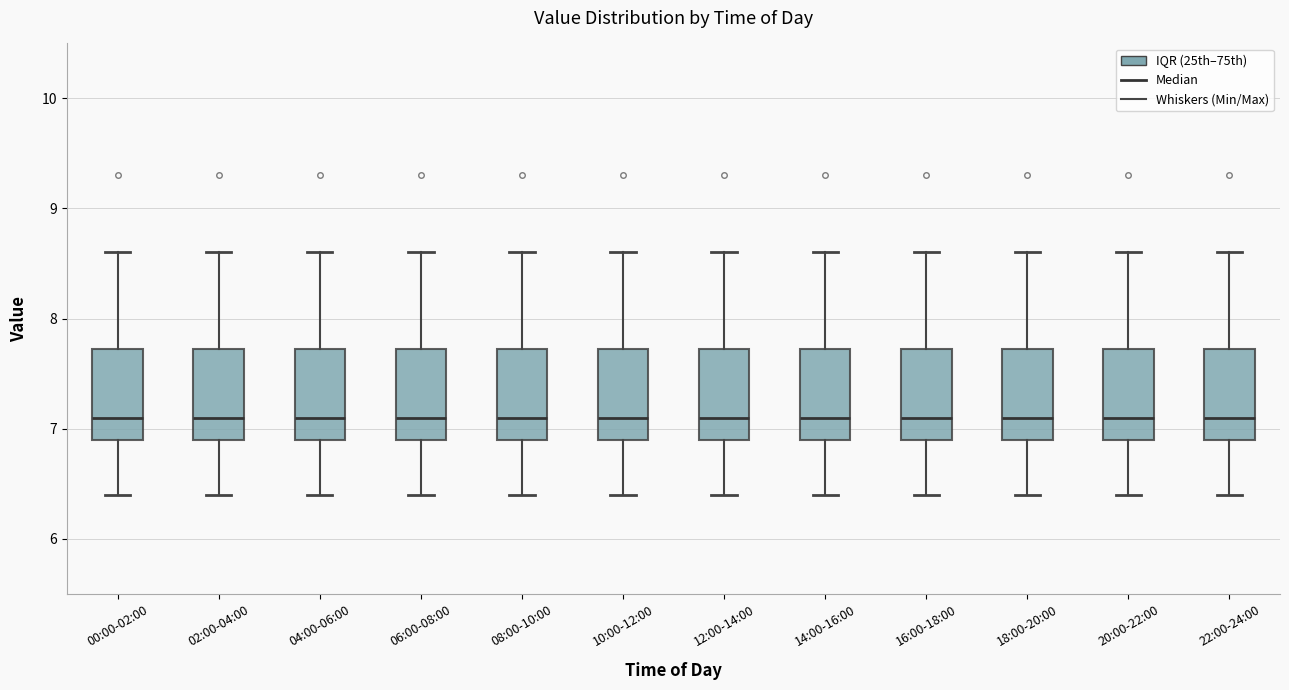

Where is the lower edge of the box for 08:00-10:00 on the y-axis? The values are not printed on the chart, so give them approximately, as read against the axis.

6.9